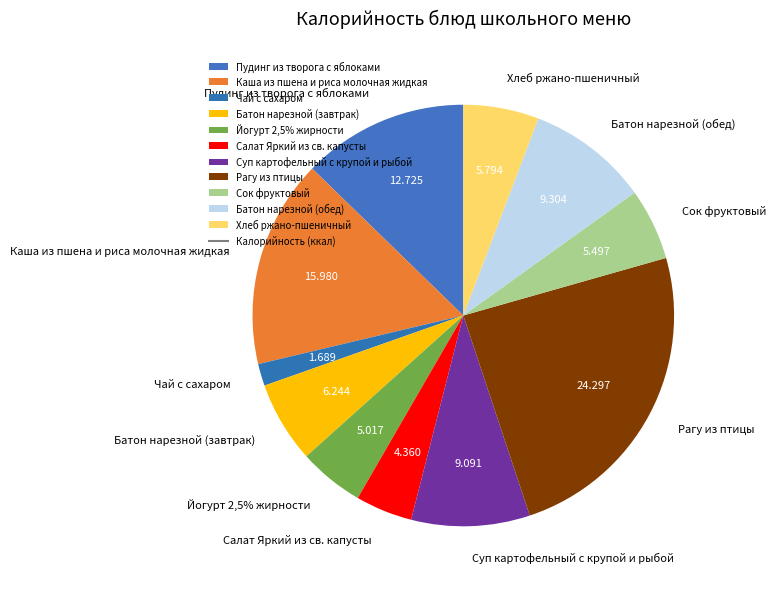

To the nearest percent, what portion does Салат Яркий из св. капусты represent?

4%